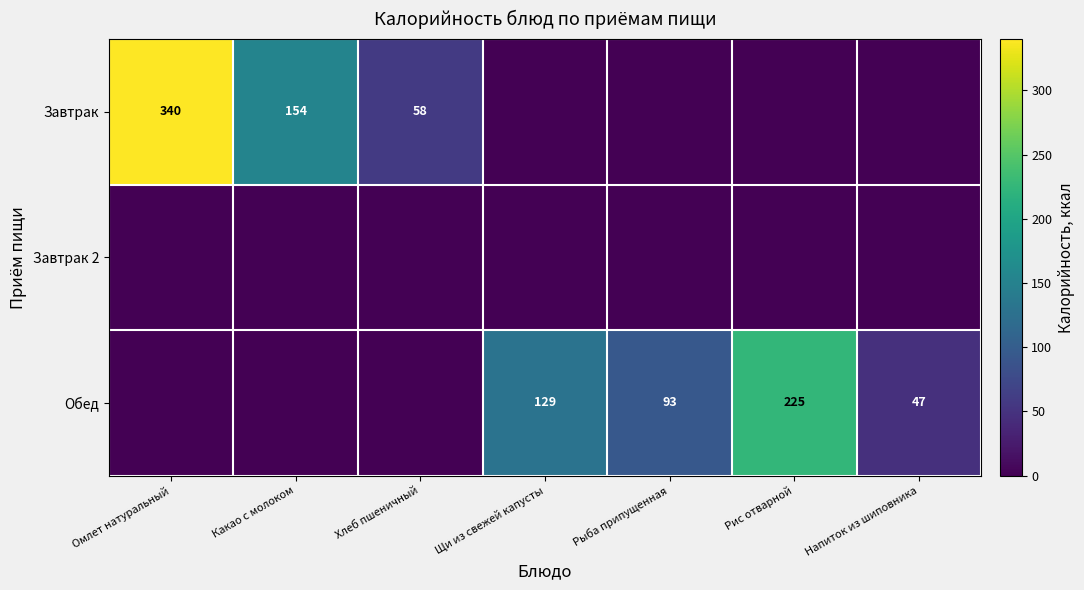

Which label corresponds to the largest value in the chart?

Омлет натуральный